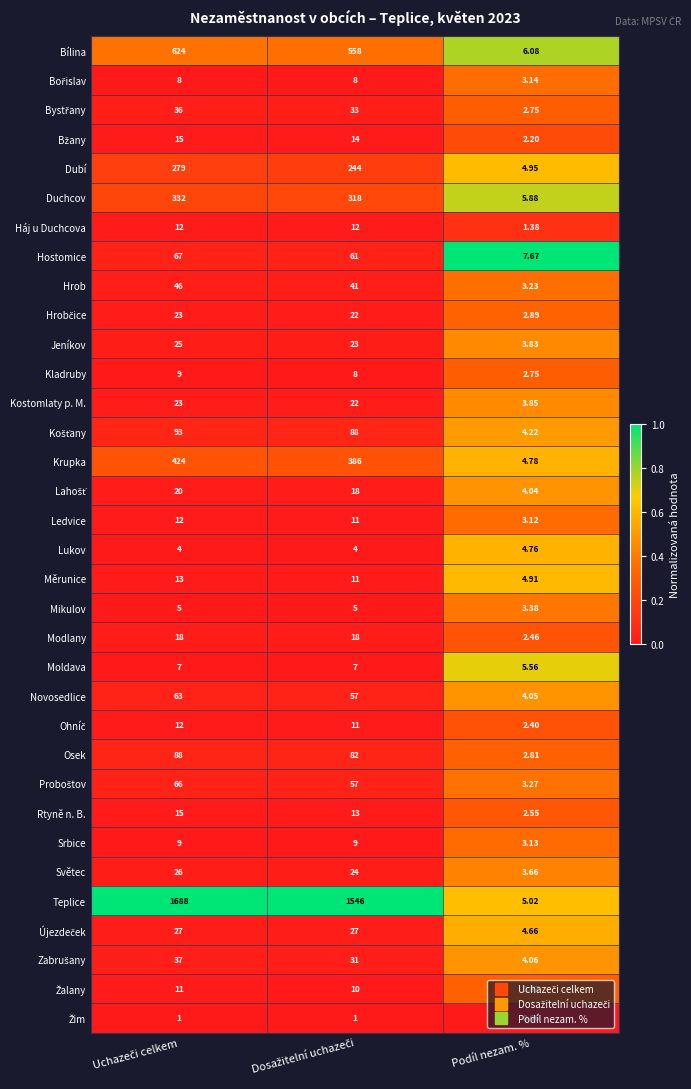

Which series has the largest total across all categories?

Teplice